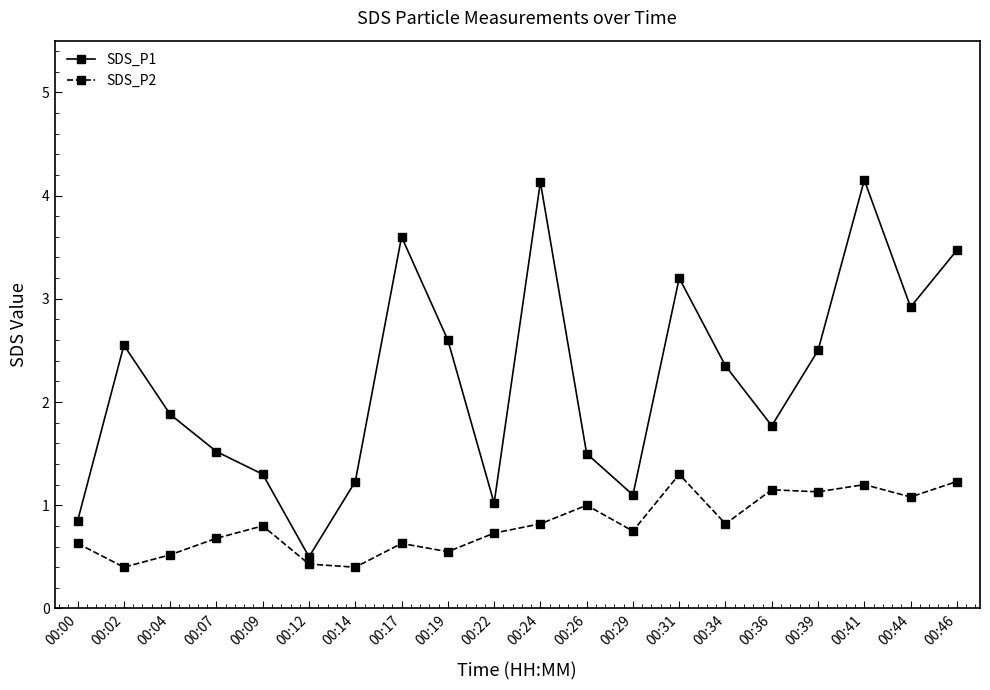

What is the minimum value for SDS_P2?

0.4